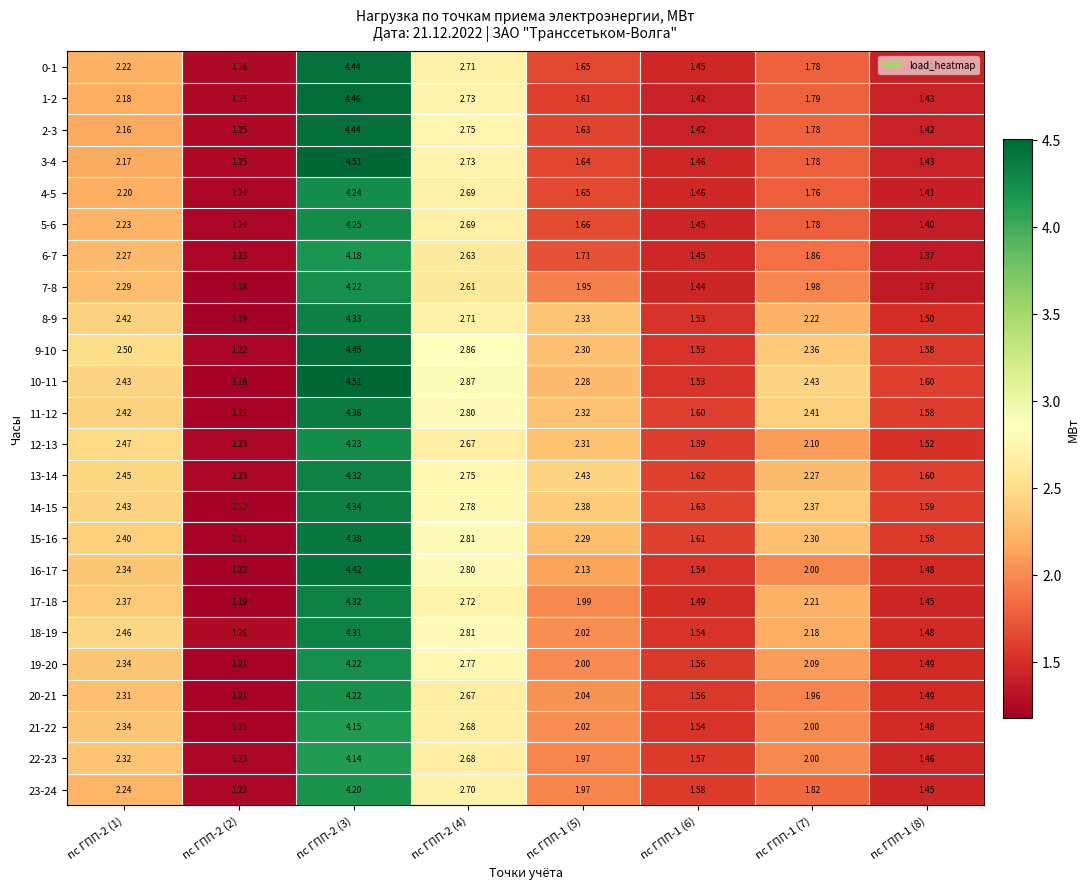

Which series has the widest spread of values?

10-11